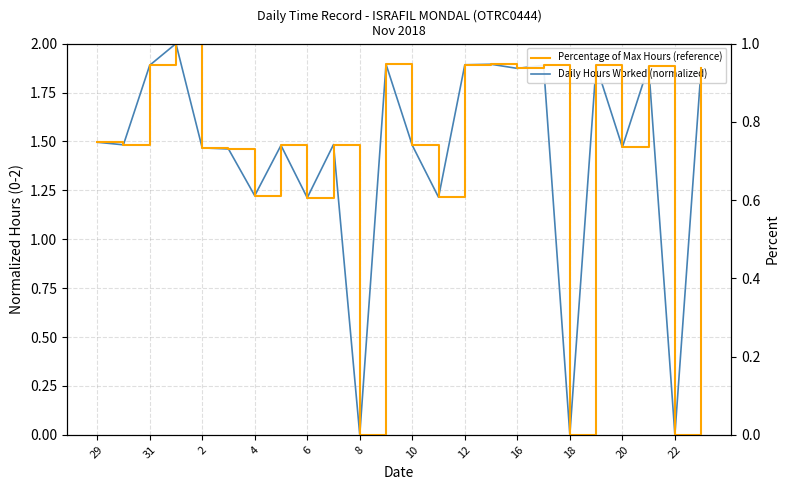

True or false: Daily Hours Worked (normalized) and Percentage of Max Hours (reference) intersect in this chart.

False